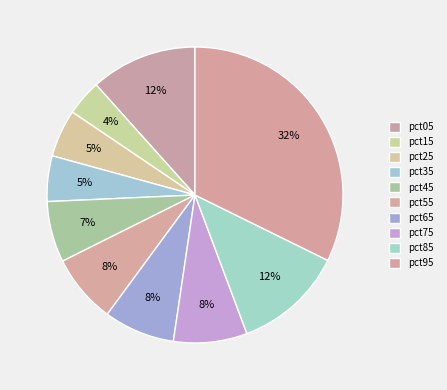

To the nearest percent, what portion does pct45 represent?

7%